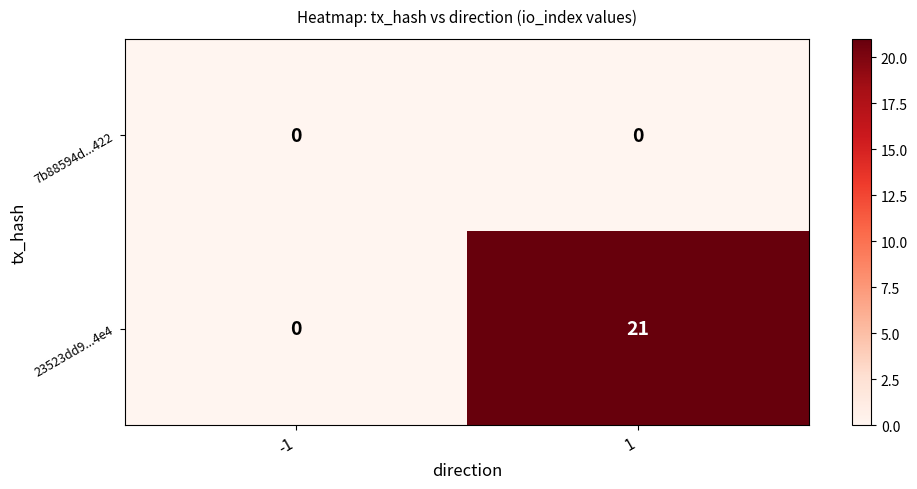

Reading left to right, extract all data points from this chart.

7b88594d...422: 0	0
23523dd9...4e4: 0	21